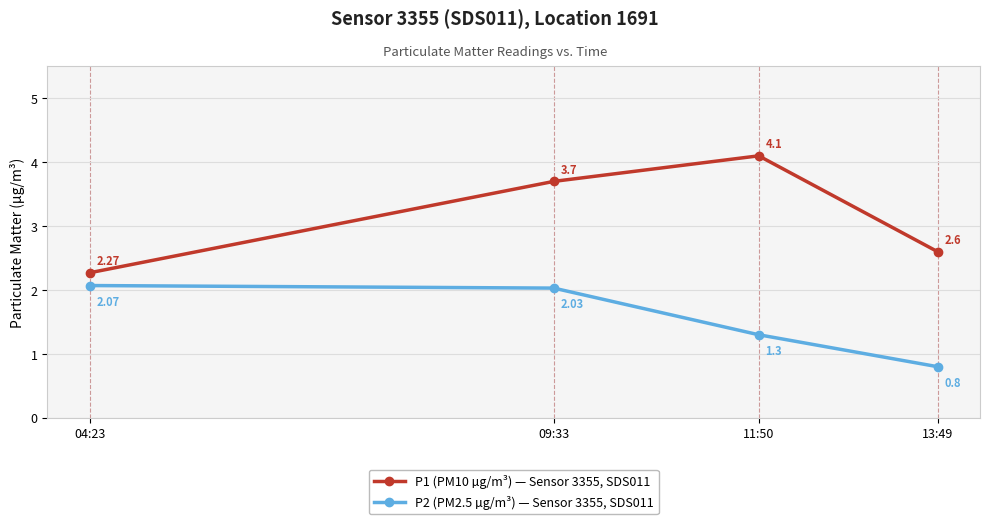

At how many categories does at least one series exceed 1?

4